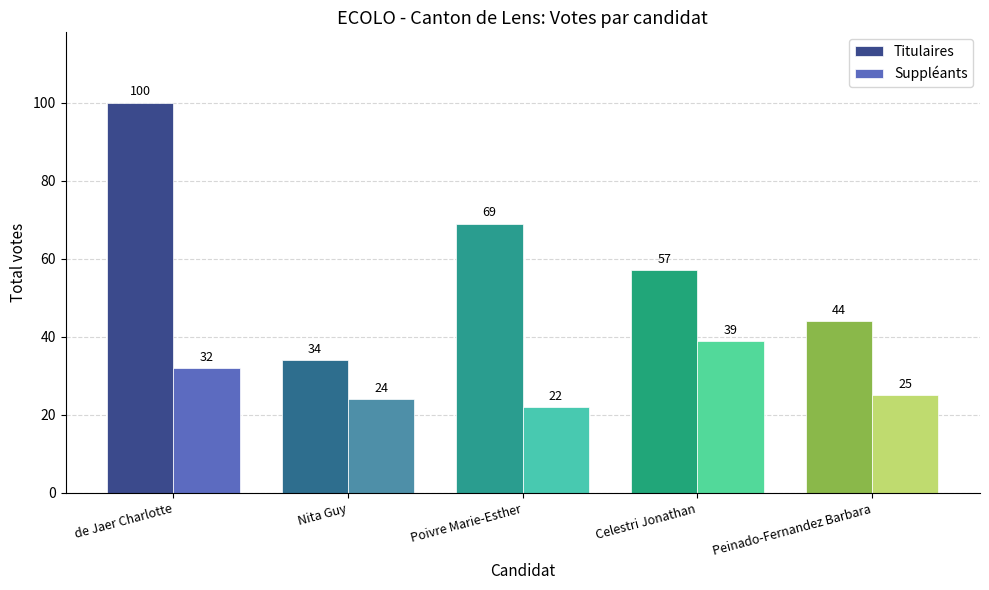

What is the value of the Titulaires bar at the 5th from the left?

44